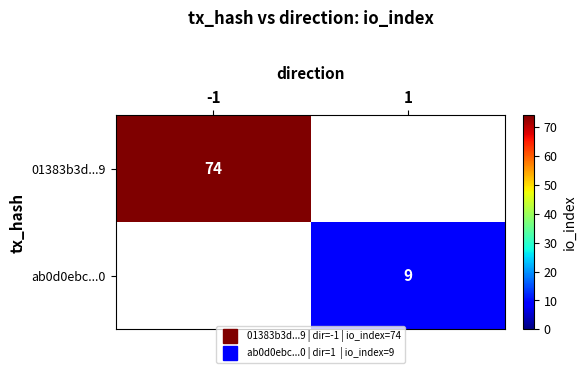

List the labels in order of 01383b3d...9 value, smallest first.

-1, 1